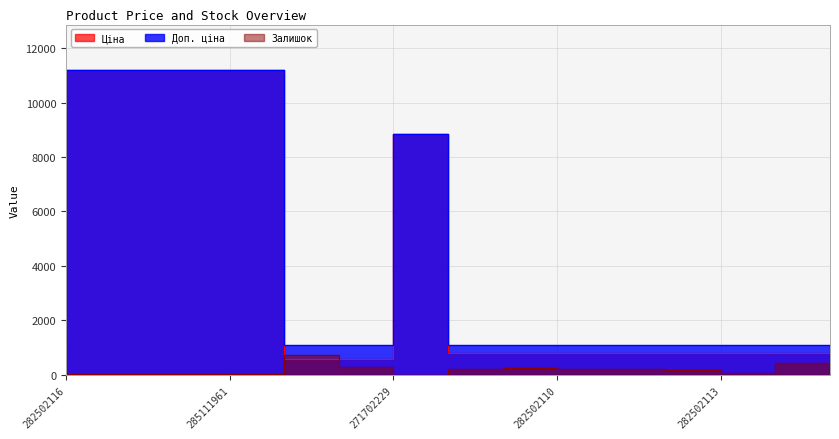

True or false: Доп. ціна has more than 2 points higher than both neighbors.

False